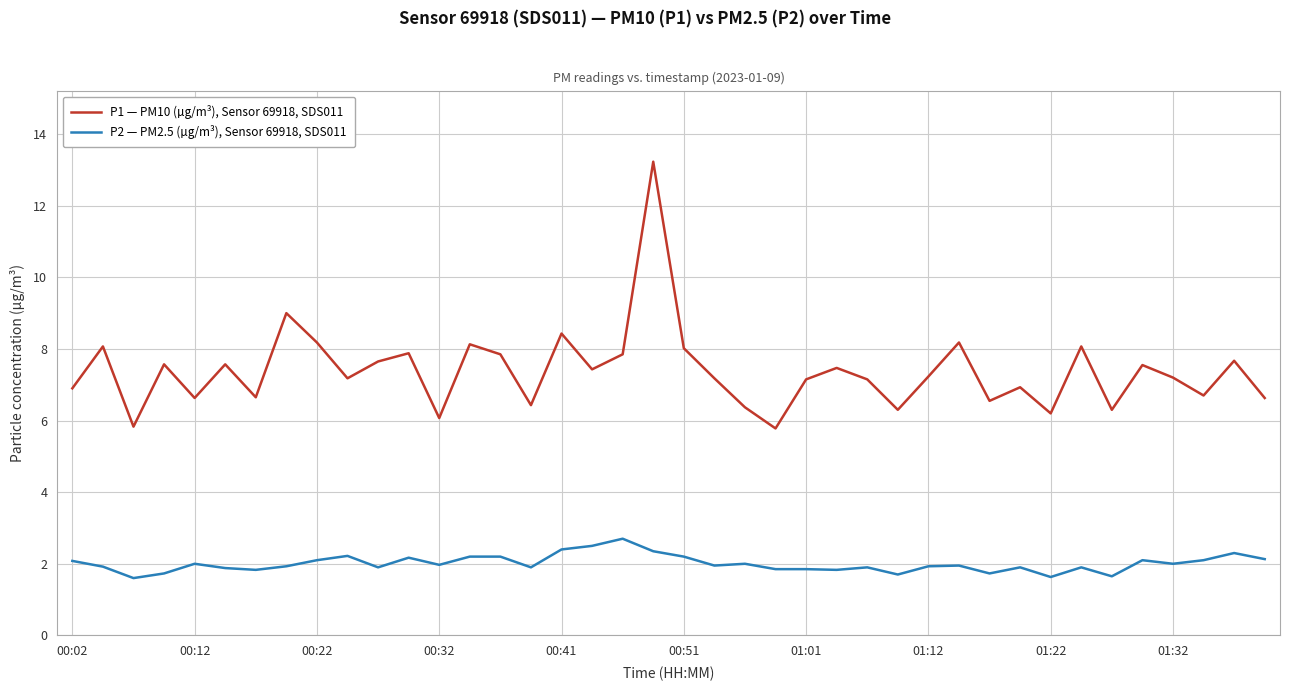

Which series has the widest spread of values?

P1 — PM10 (µg/m³), Sensor 69918, SDS011